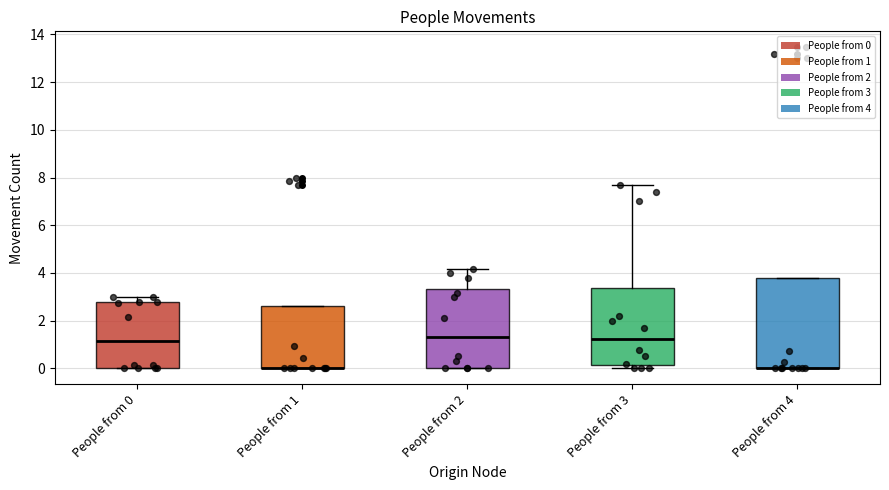

Where is the upper edge of the box for People from 3 on the y-axis? The values are not printed on the chart, so give them approximately, as read against the axis.

3.4